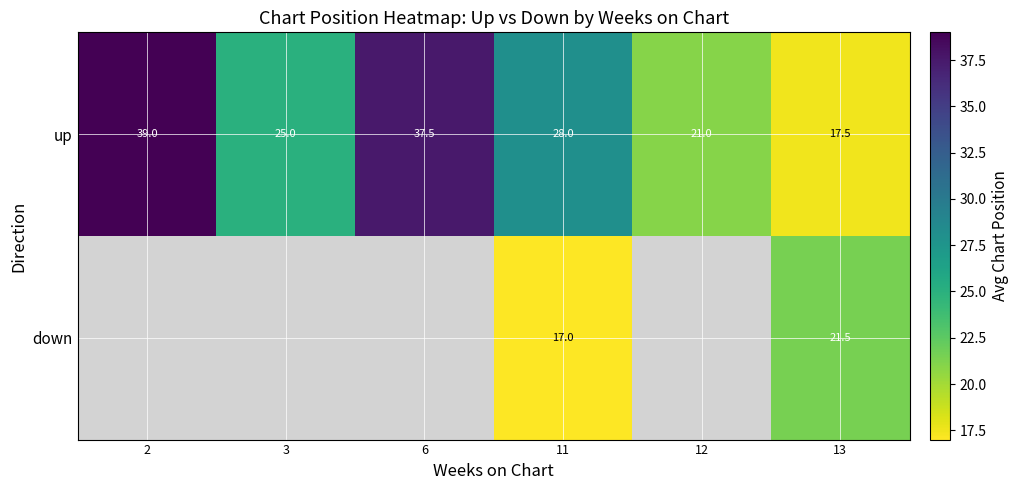

True or false: up has a value of 28.0 at 11.

True